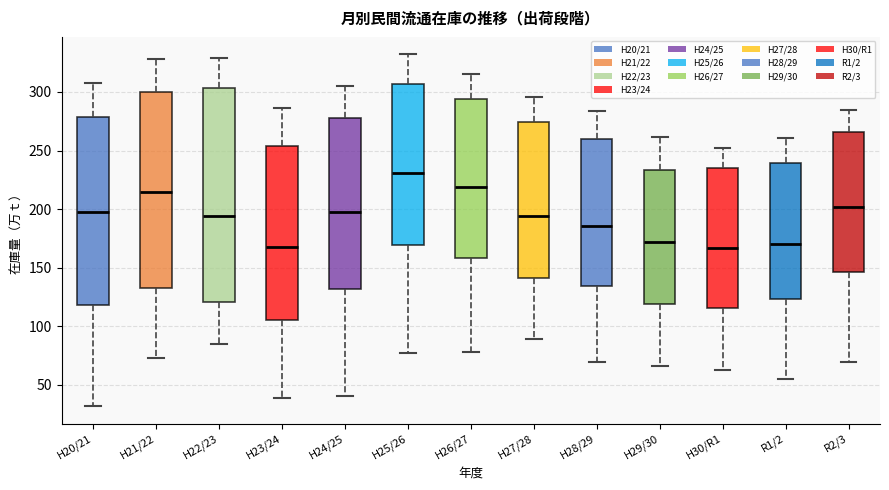

Which box has the highest median line?

H25/26